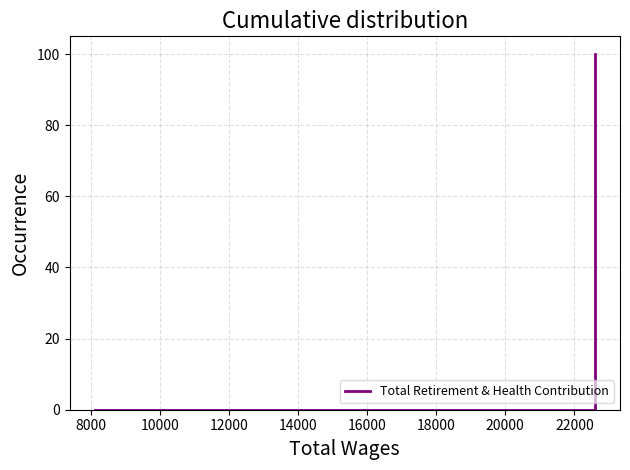

What is the greatest value displayed?

100